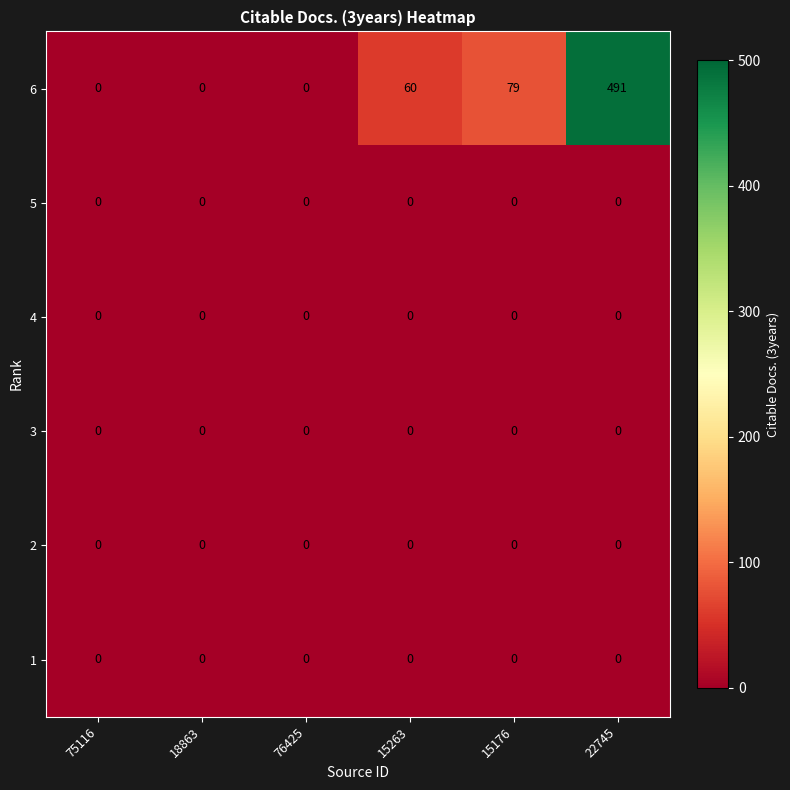

The 1 series shows 0 at 75116. True or false?

True